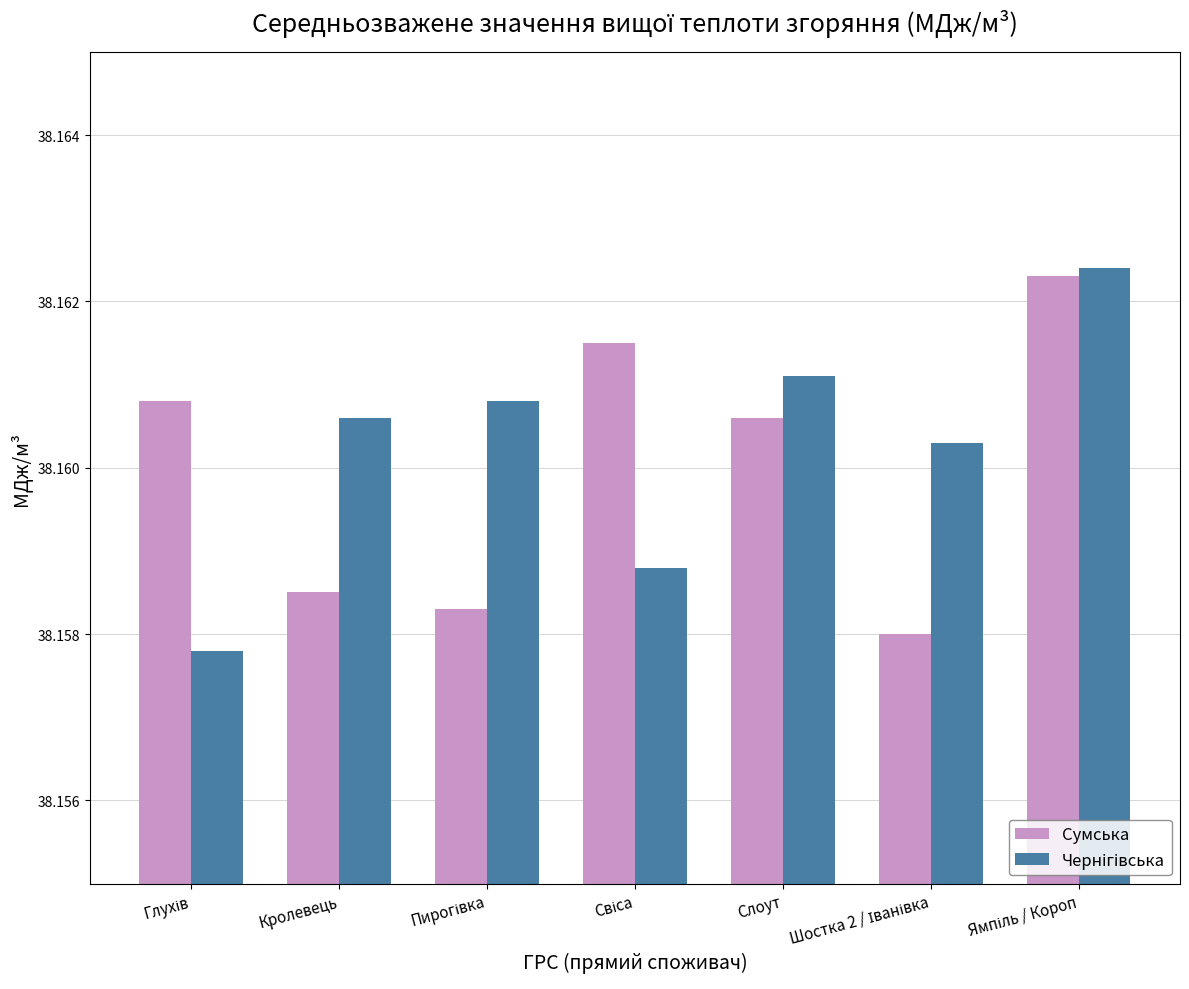

At how many categories does at least one series exceed 38?

7